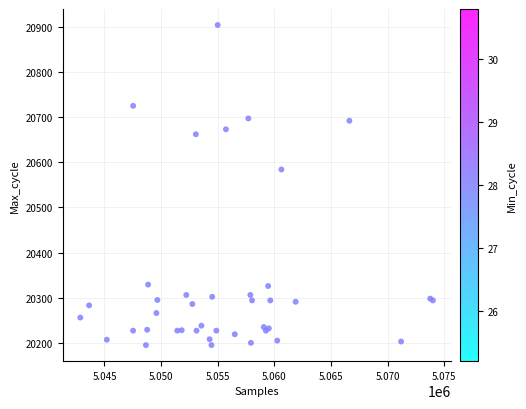

What Y value in the scatter plot is closest to 20549?

20584